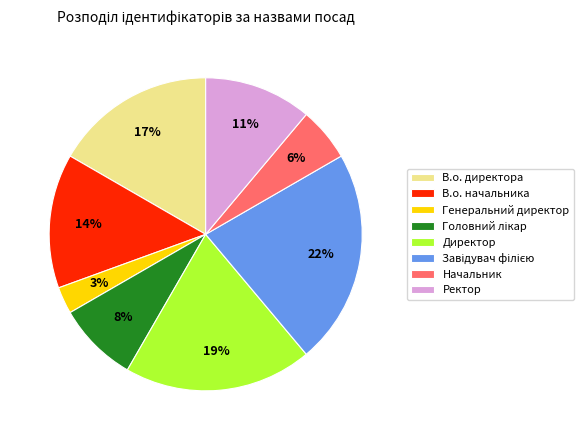

The Генеральний директор slice represents 3% of the pie. True or false?

True